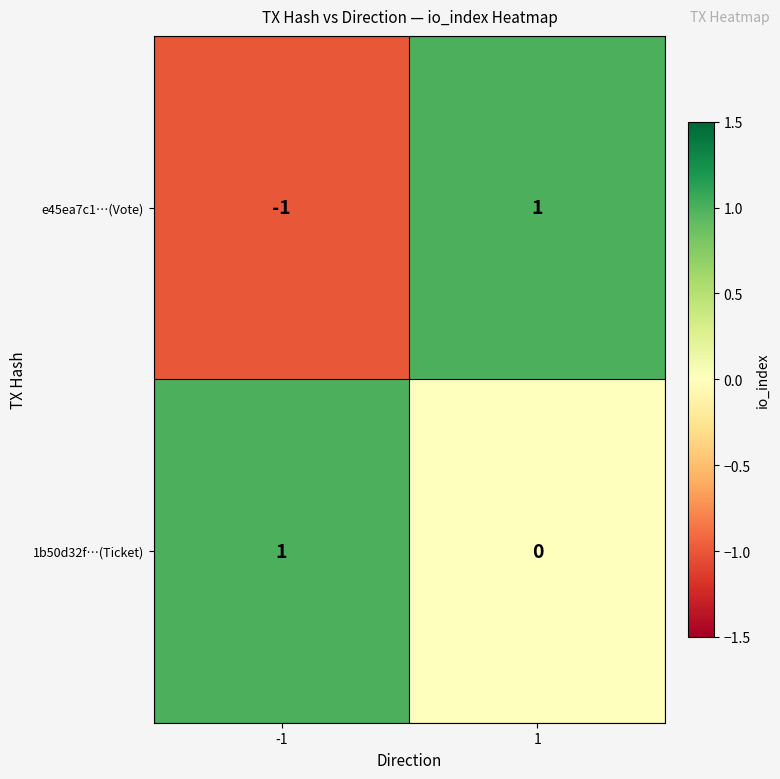

How many data points does each series have?

2